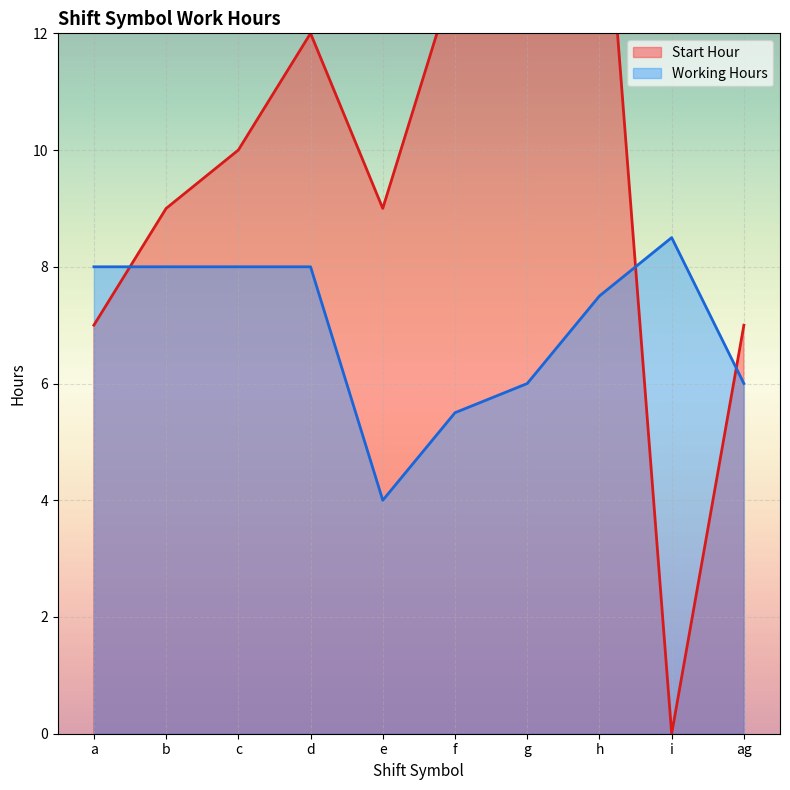

What is the sum of the Working Hours line values at c and g?

14.0